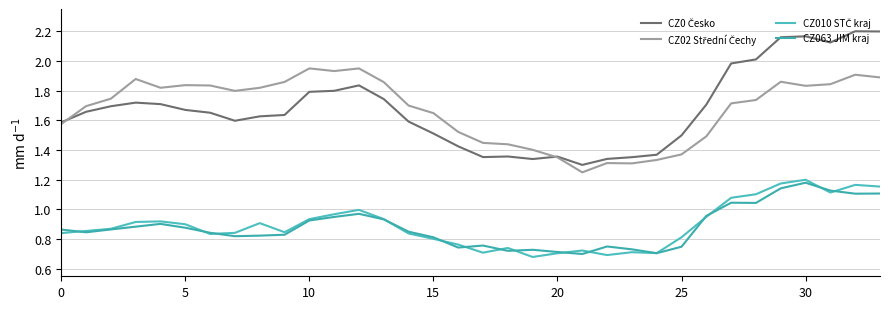

How many lines are shown in the chart?

4